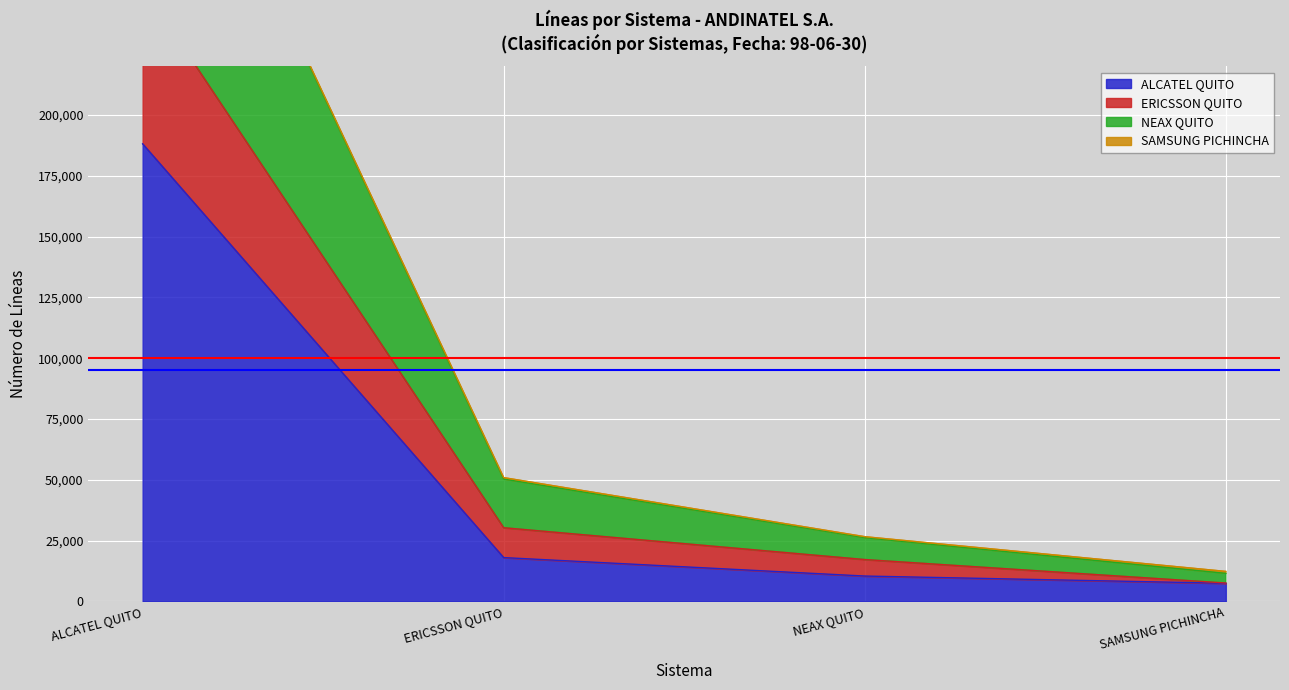

At which label is ALCATEL QUITO closest to 97783?

ERICSSON QUITO